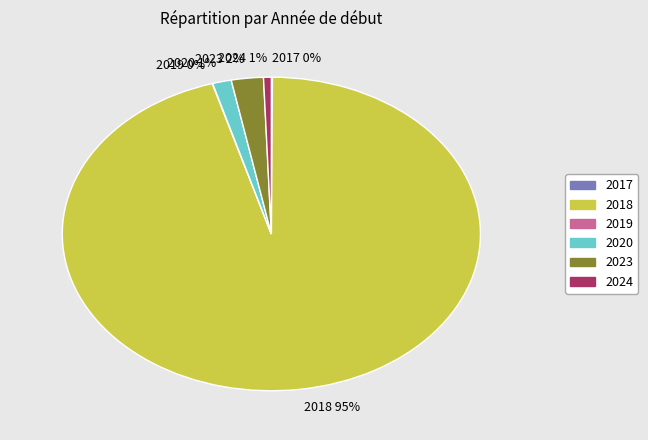

To the nearest percent, what percentage of the pie is 2020 1%?

1%